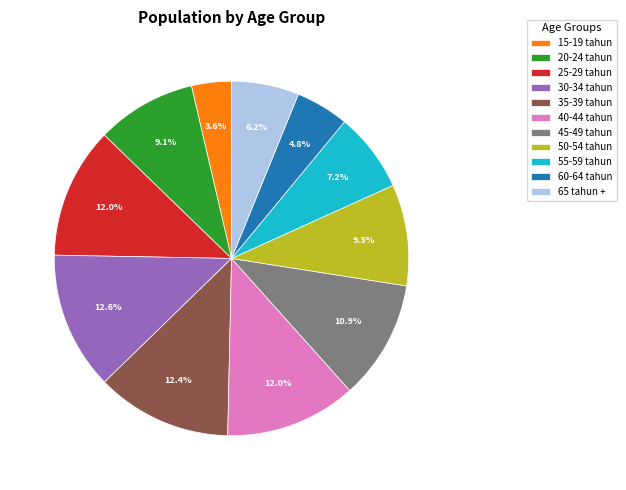

How much of the chart is everything except 45-49 tahun?

89.1%